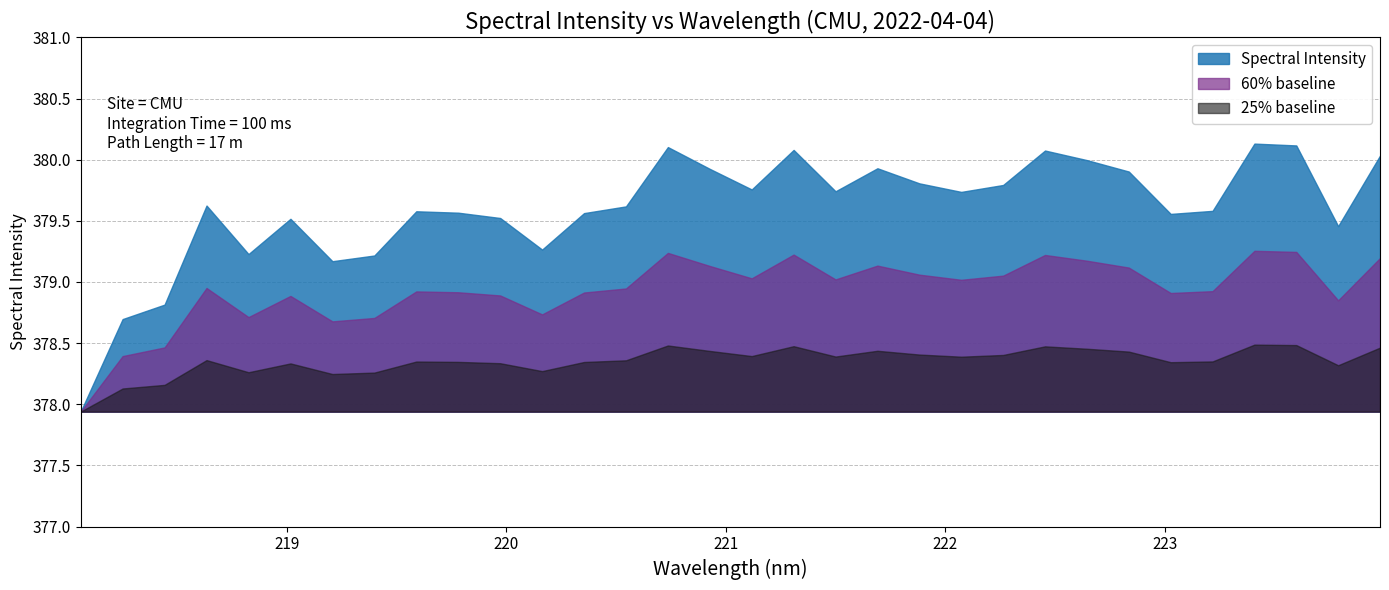

Where is the first local minimum?

218.8244